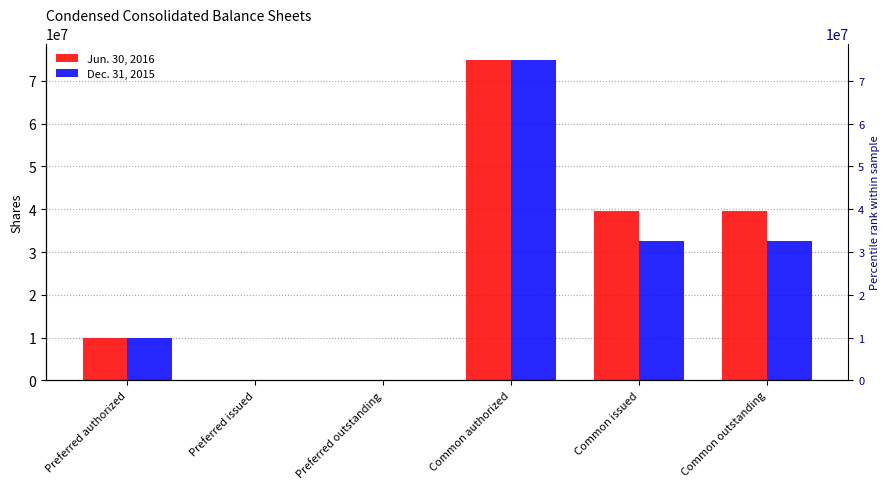

How many groups of bars are there?

6